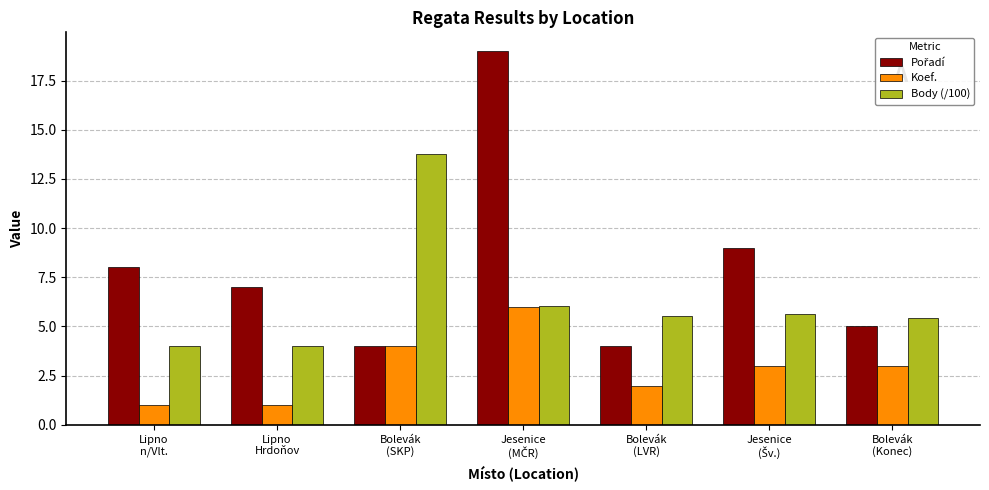

Are the bars horizontal?

No